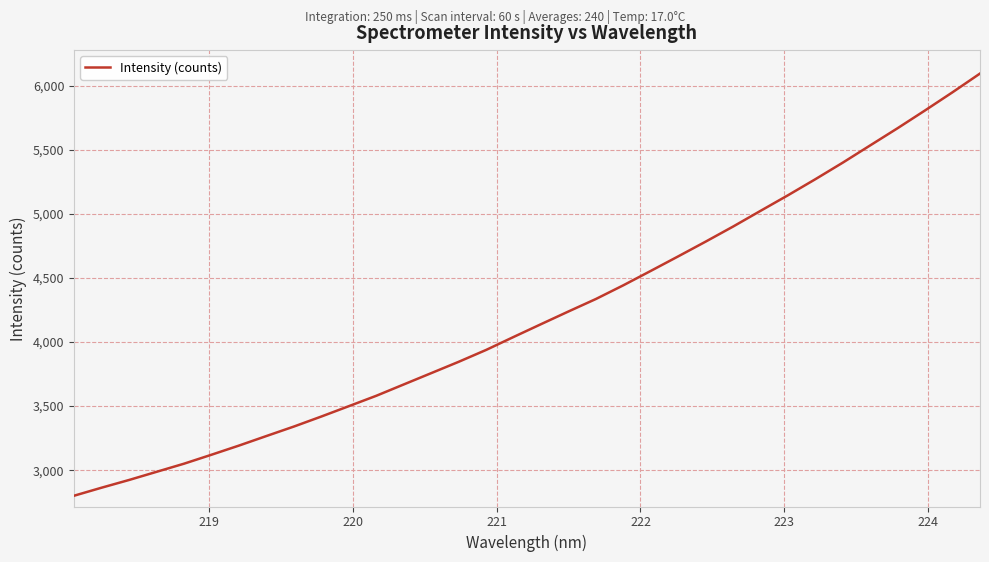

What is the minimum value shown in the chart?

2800.3